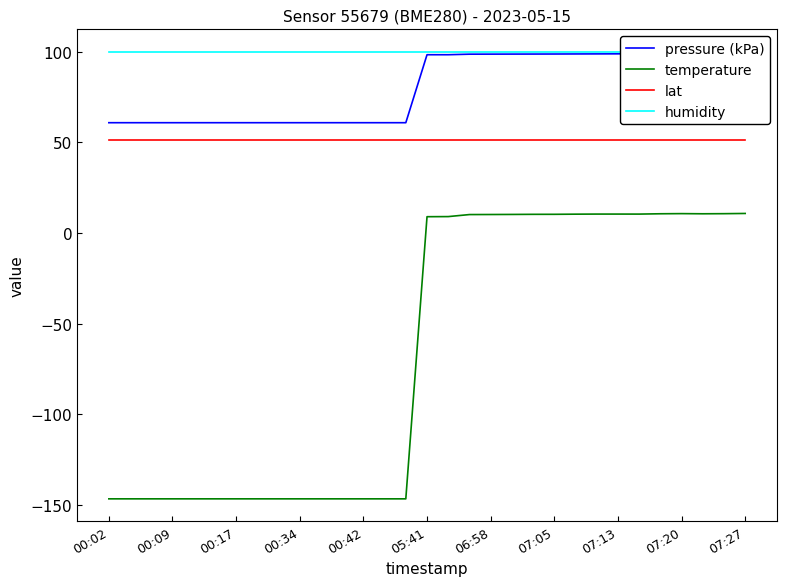

What is the sum of all lat values?

1594.8